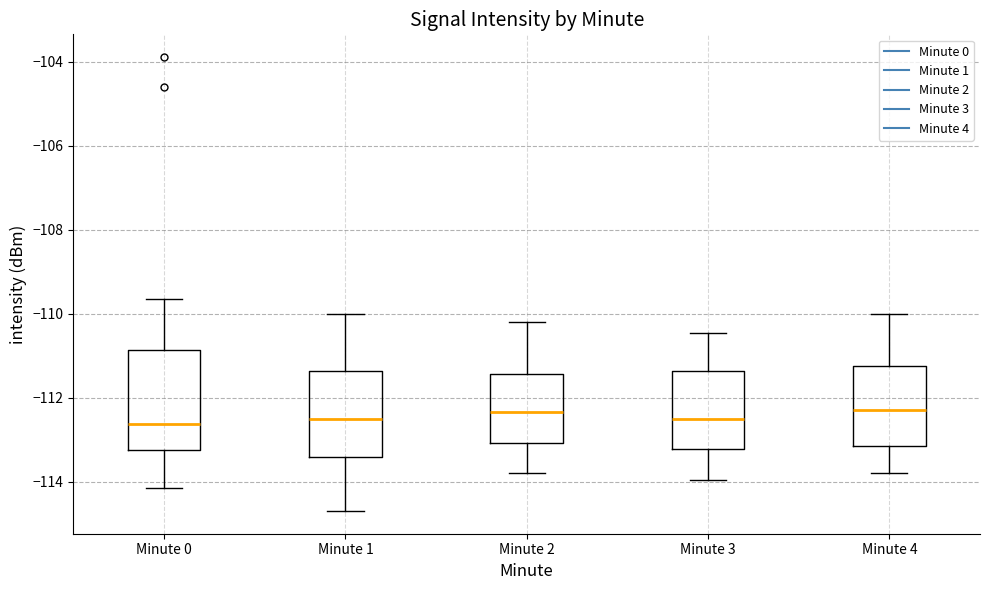

Where is the upper edge of the box for Minute 1 on the y-axis? The values are not printed on the chart, so give them approximately, as read against the axis.

-111.4